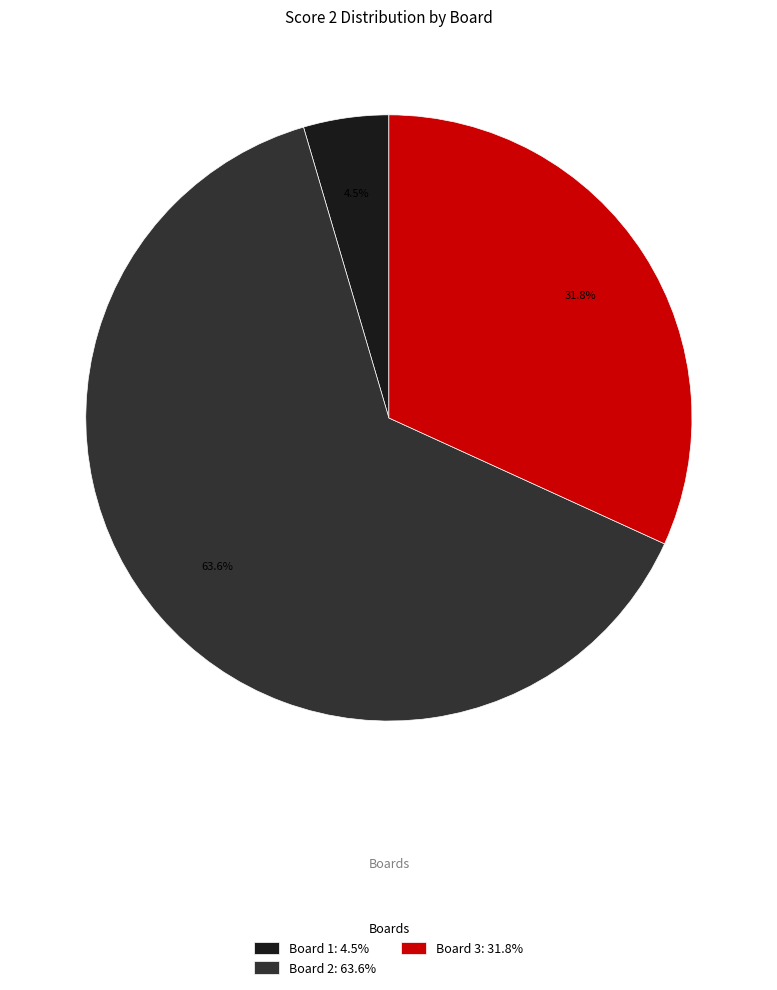

Combined, do Board 2: 63.6% and Board 3: 31.8% account for over 50%?

Yes